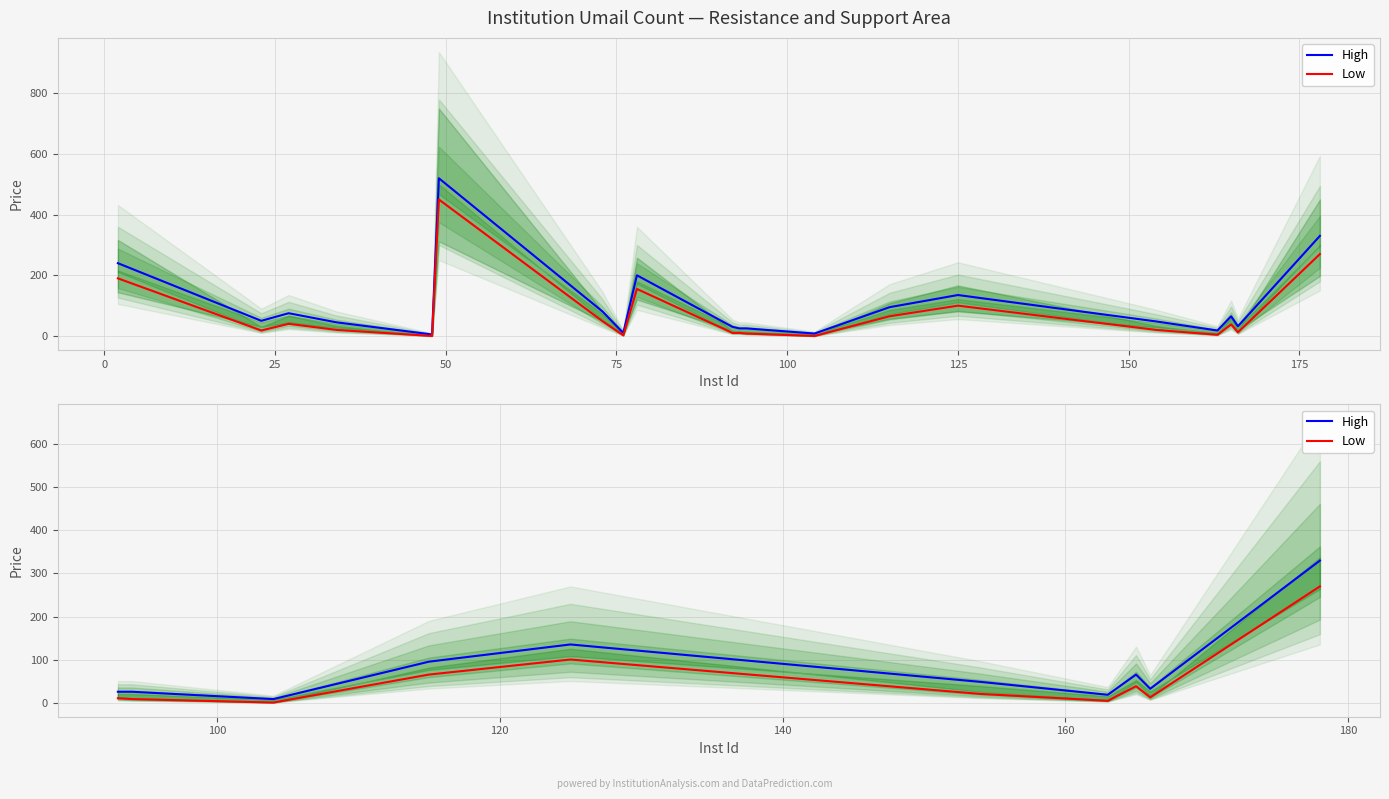

True or false: Low and High cross at least once.

False